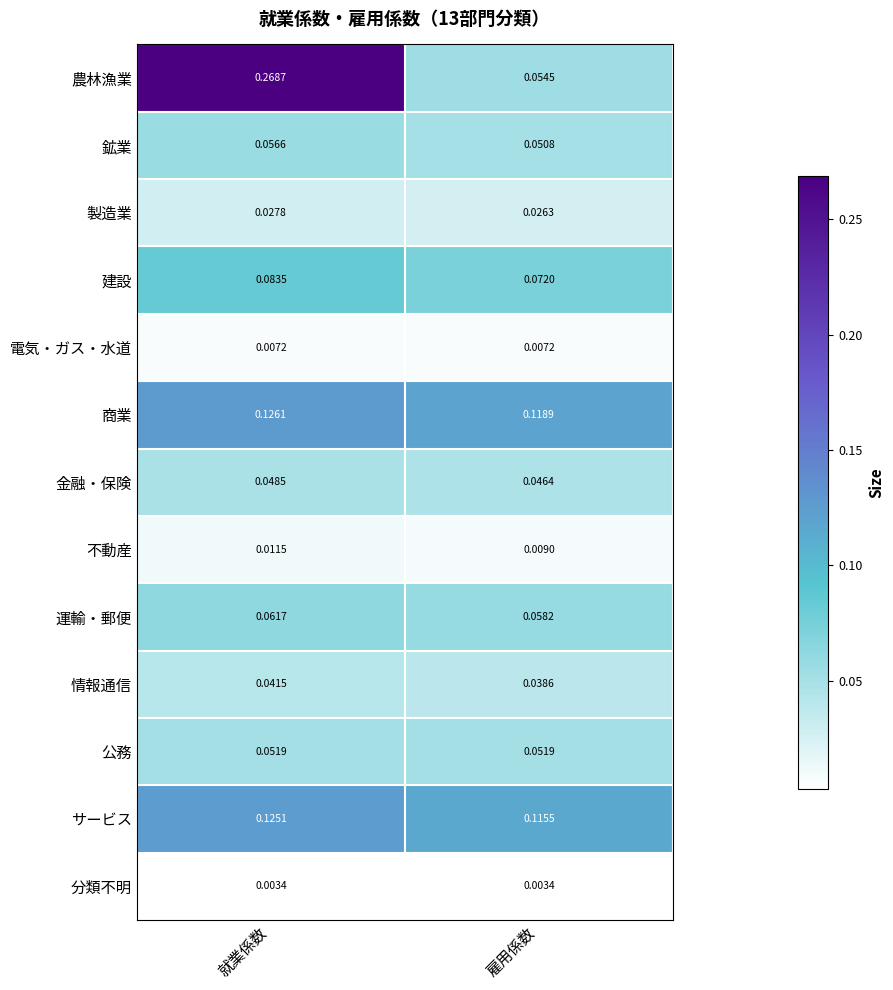

Where is サービス nearest to the value 0?

雇用係数